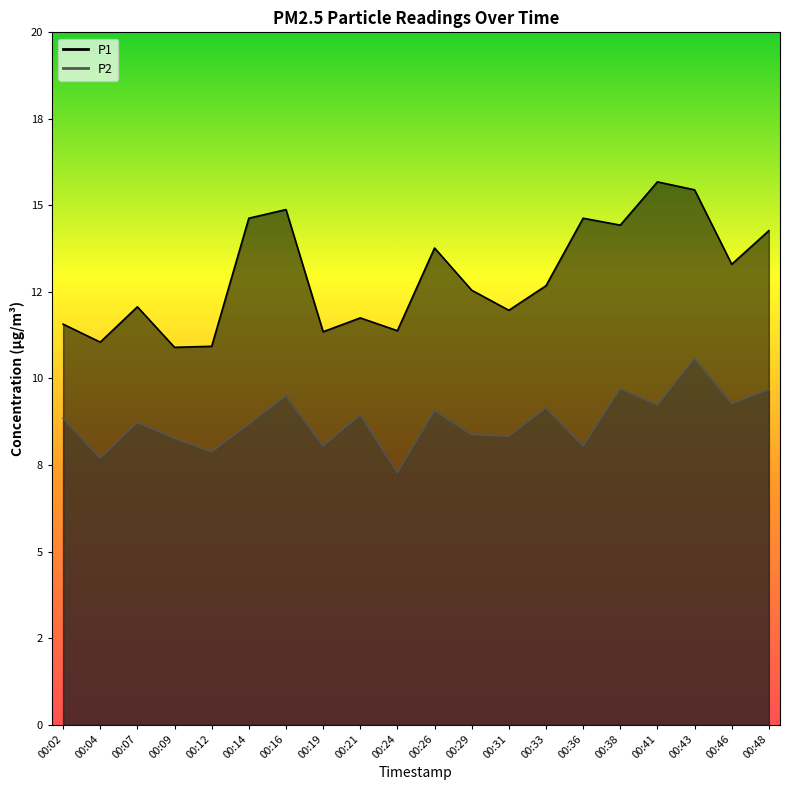

Which category has the lowest value in the P1 series?

00:09